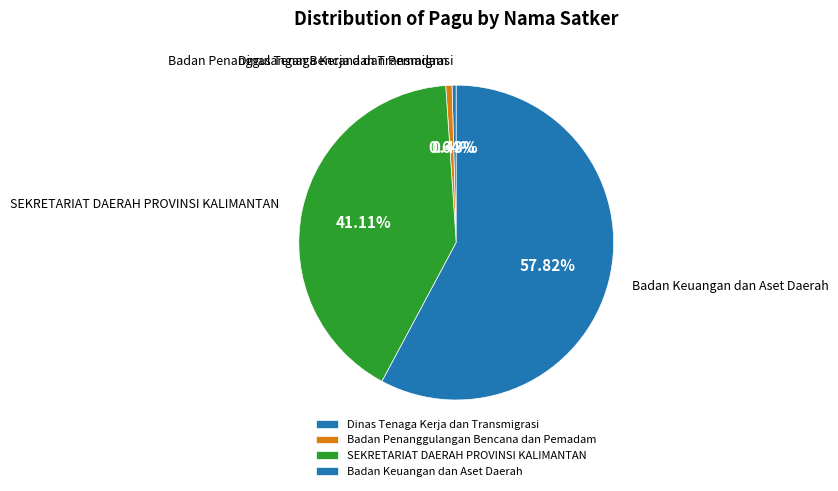

Which category has the biggest portion of the pie?

Badan Keuangan dan Aset Daerah